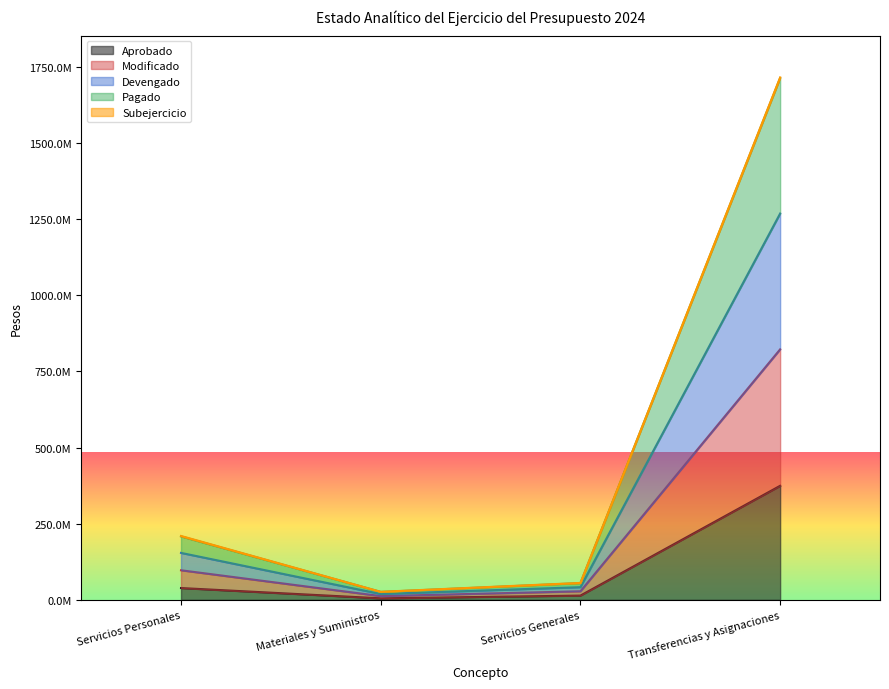

Does the chart display data point markers on the line(s)?

No